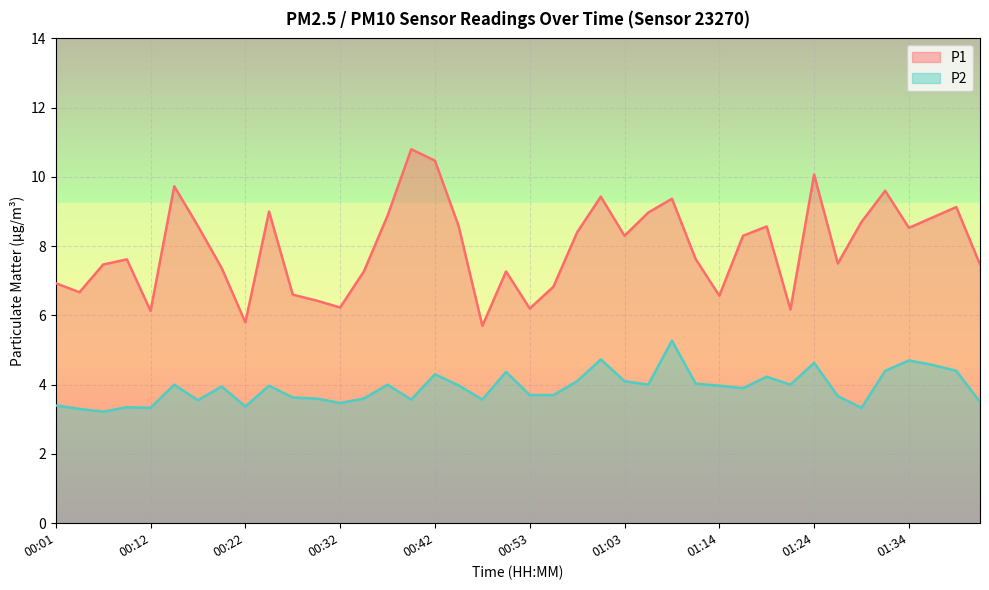

Between 00:53 and 01:21, which series saw the biggest shift?

P2